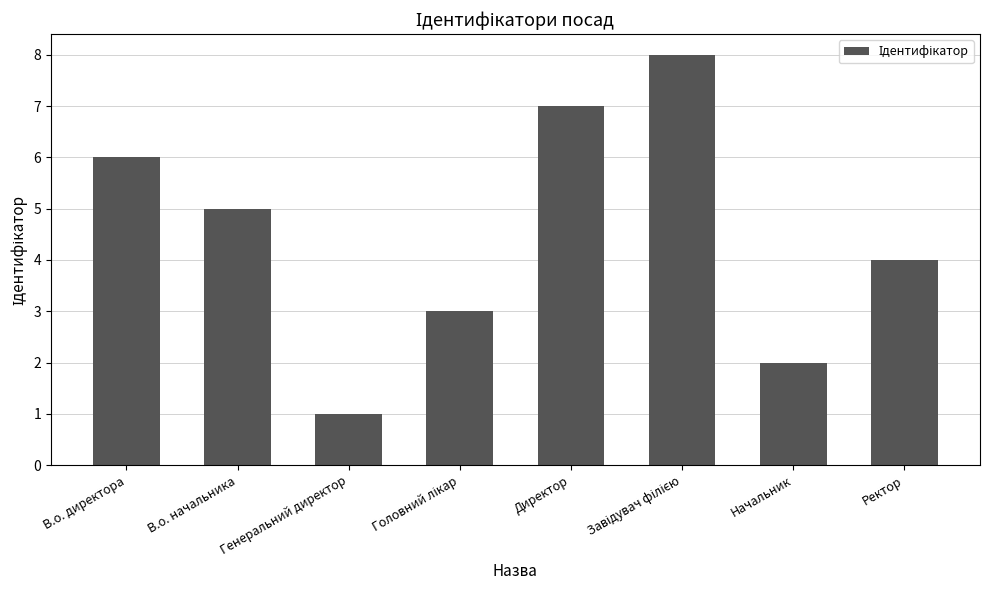

Which has a higher value, Директор or Генеральний директор?

Директор